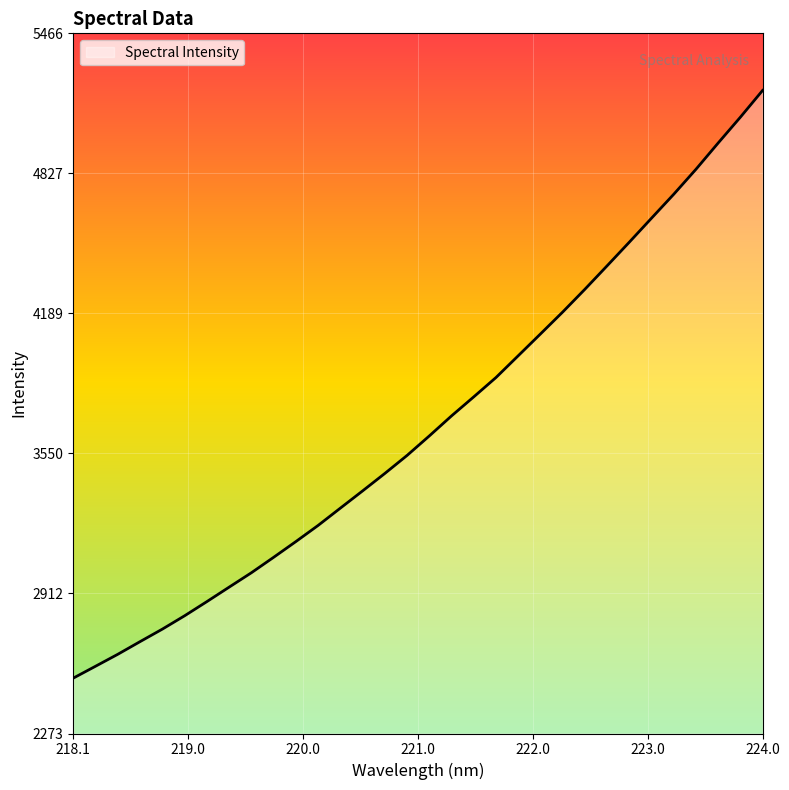

What is the difference between the maximum and minimum values?

2680.4